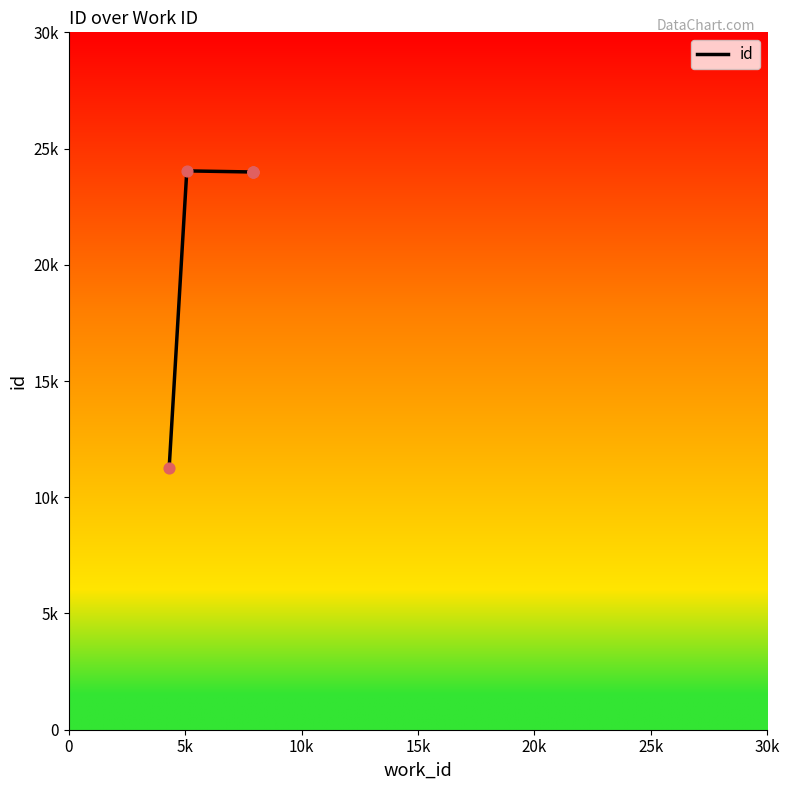

Which has a higher value, 5k or 20k?

5k